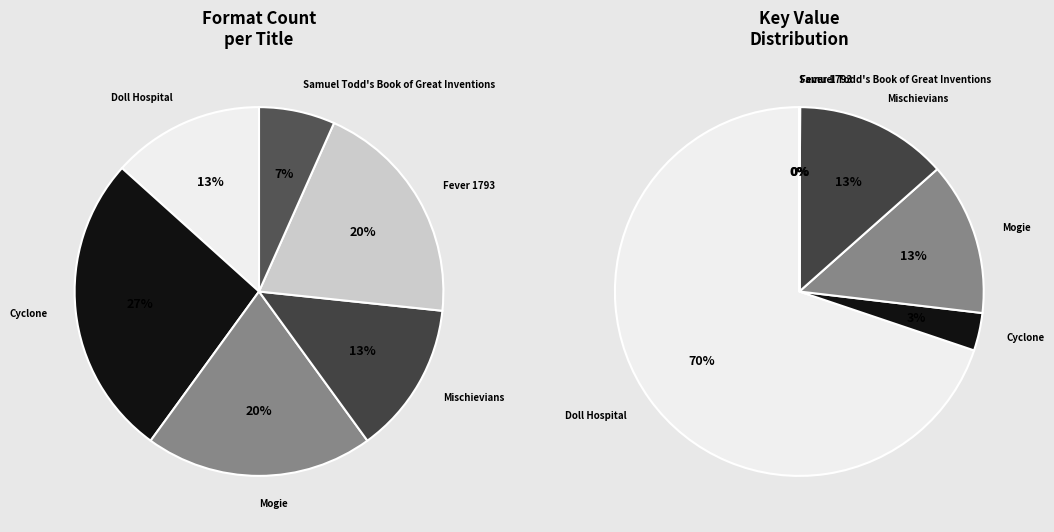

To the nearest percent, what is the average slice percentage?

17%